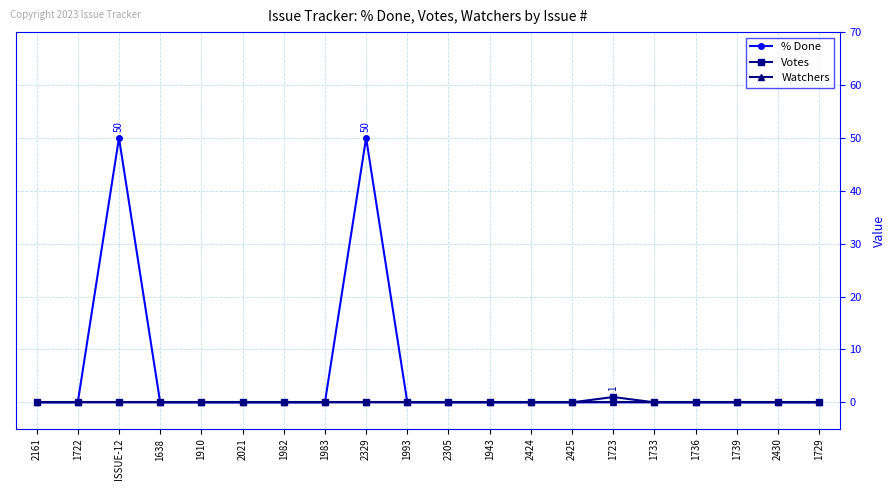

Where is the first local maximum for % Done?

ISSUE-12